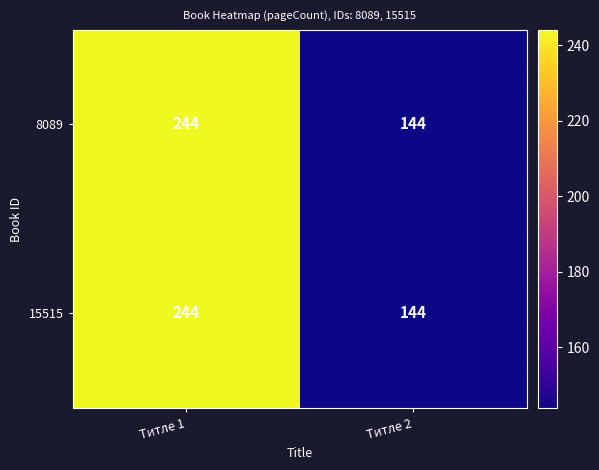

At which label does 15515 reach its minimum?

Титле 2